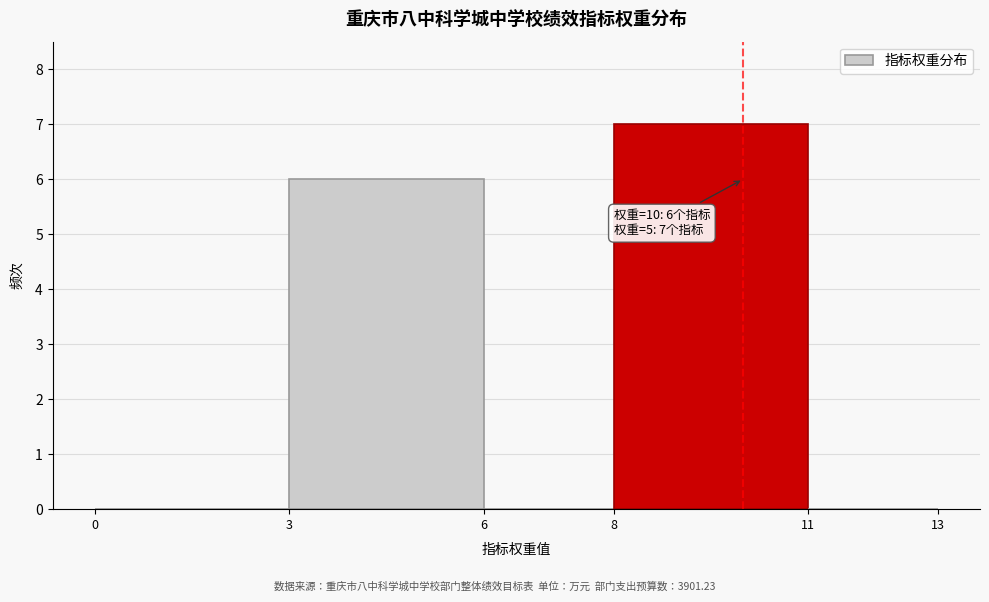

Over which range of the x-axis is the bar tallest?

8 to 11